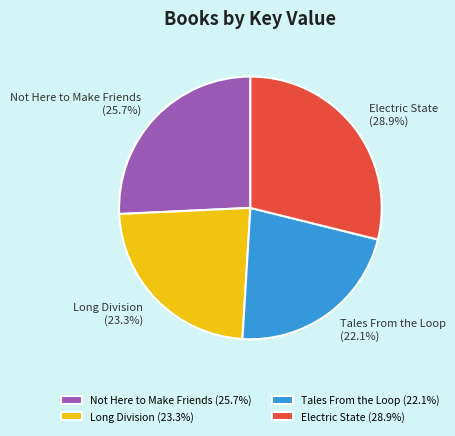

Does Electric State represent more than half of the total?

No